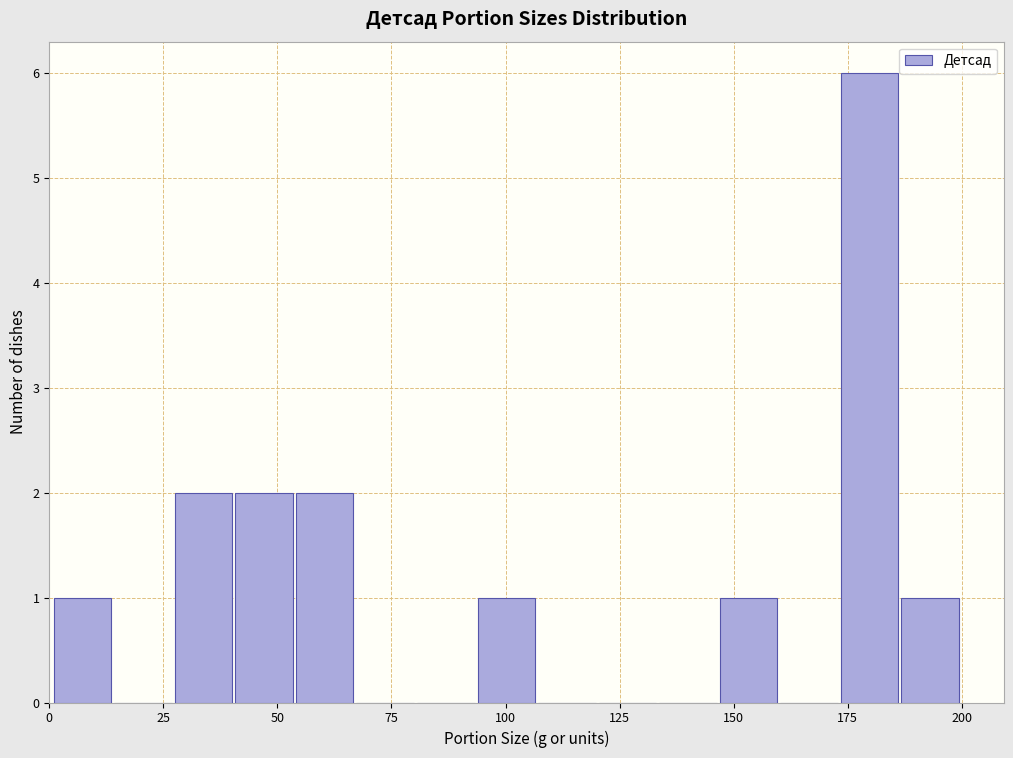

Read against the x-axis, roughly where is the centre of the tallest bar?

180